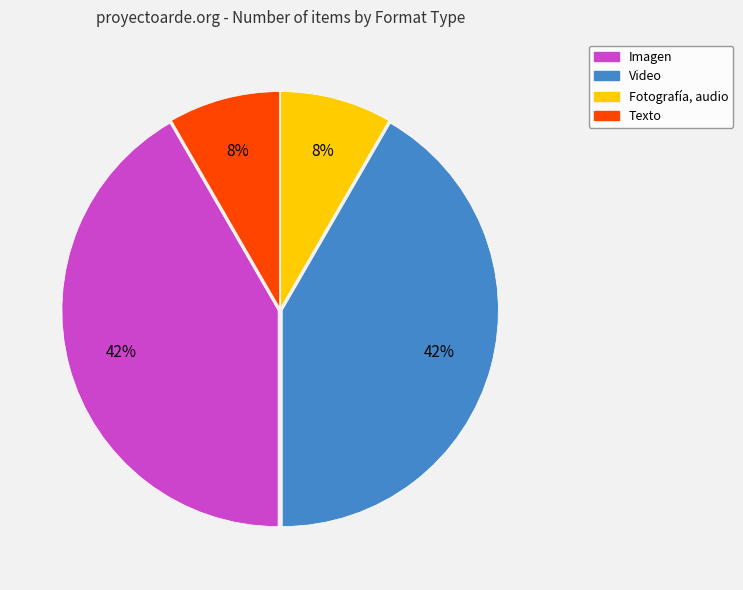

To the nearest percent, what is the average slice percentage?

25%